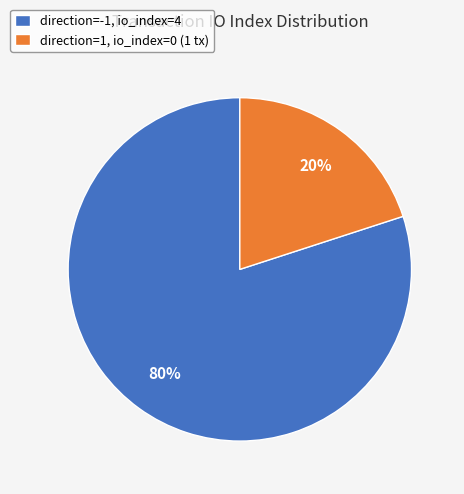

Which category accounts for the majority?

direction=-1, io_index=4